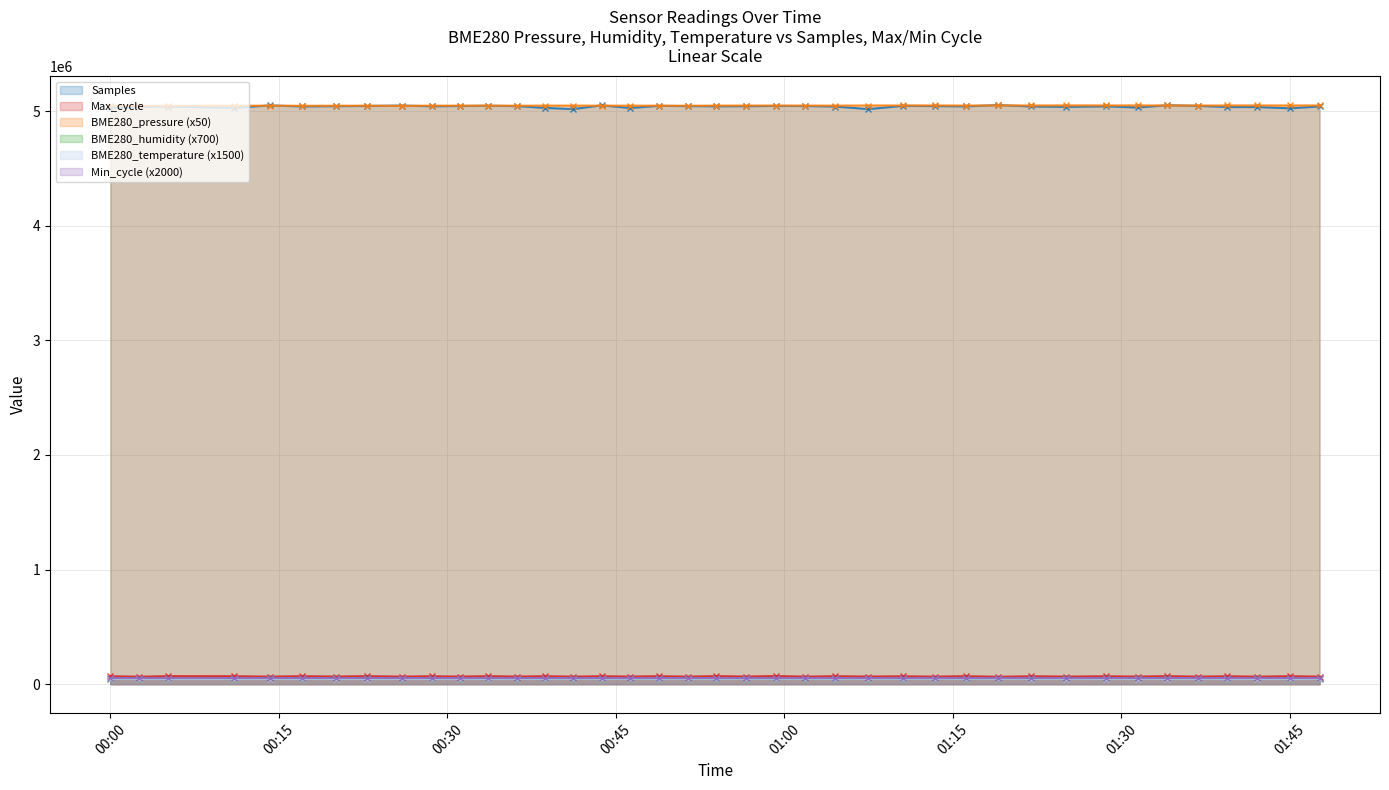

The value of BME280_temperature (x1500) at 00:00 is 46380.0. True or false?

True